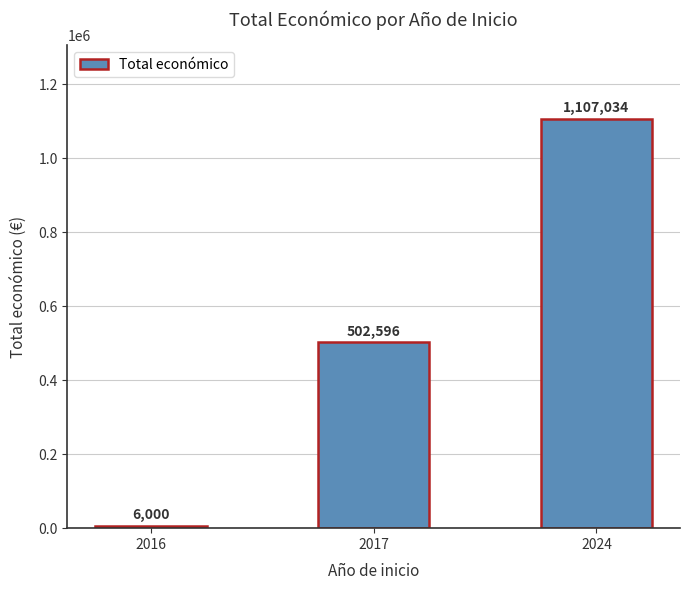

The chart shows a value of 490125 at 2024. True or false?

False